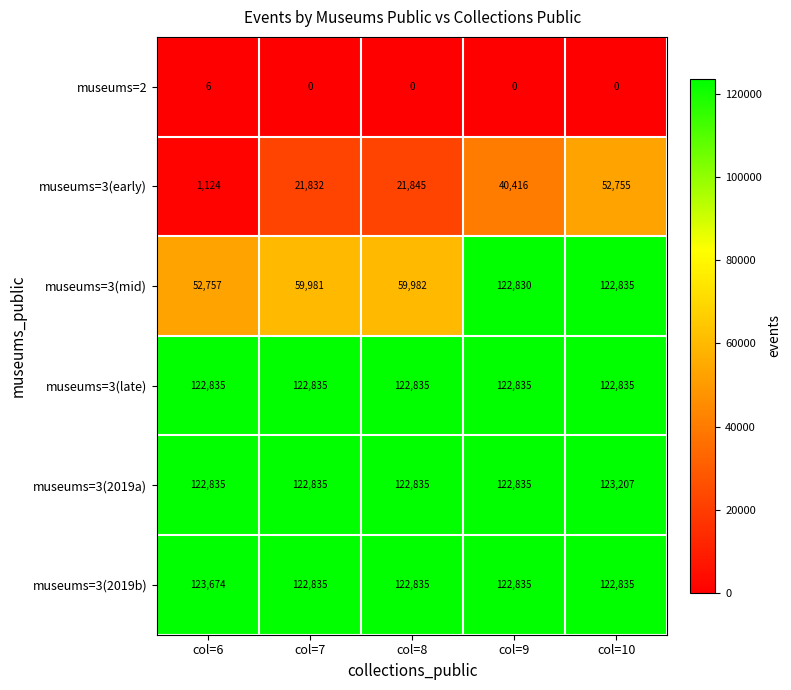

Which series has the largest total across all categories?

museums=3(2019b)